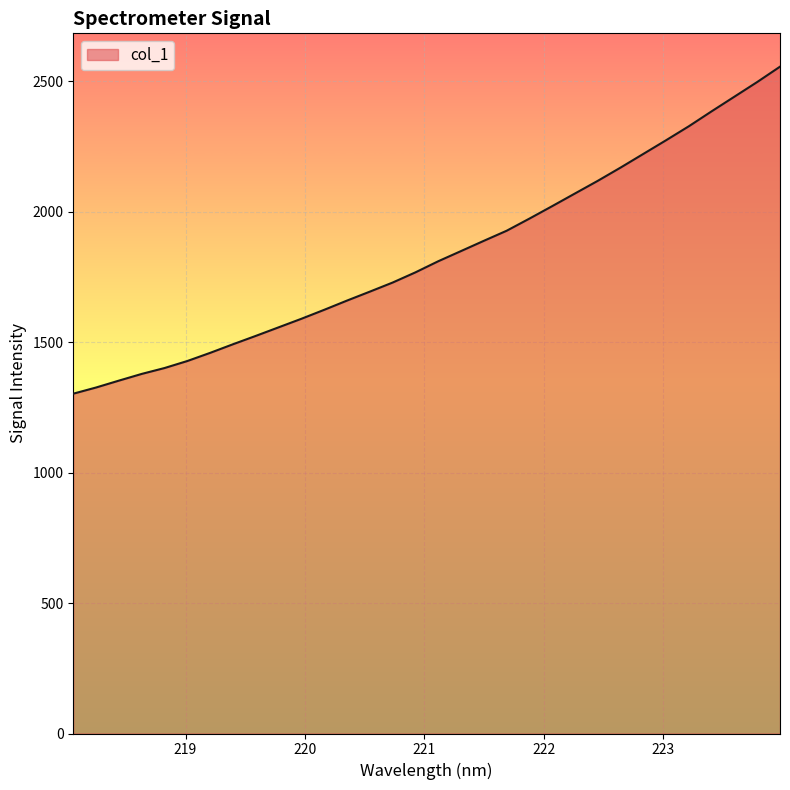

What is the difference between the maximum and minimum values?

1253.6